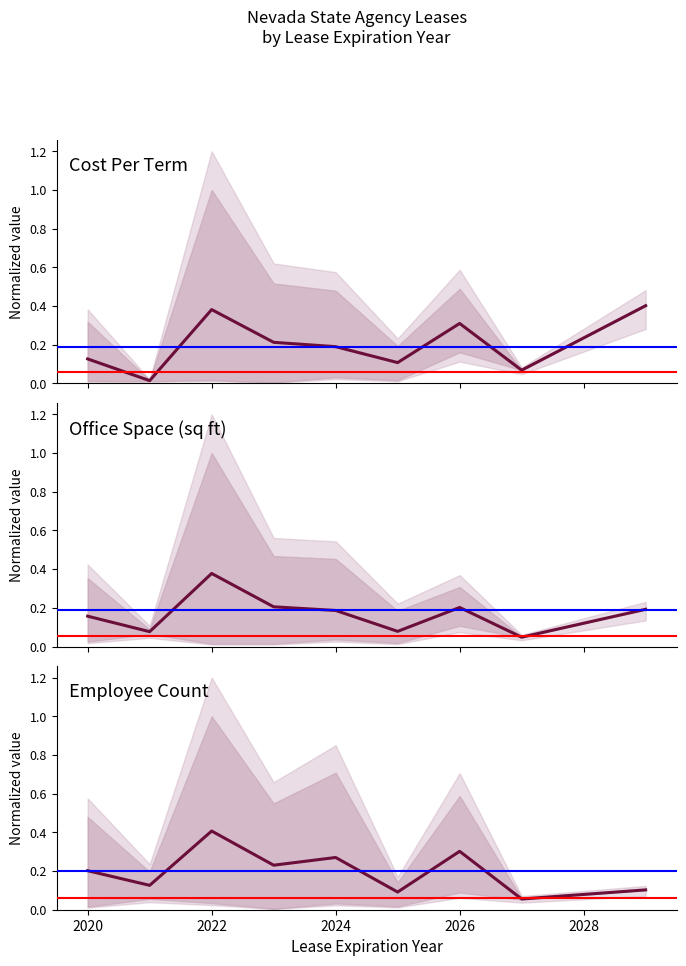

In Employee Count, how many points are higher than both neighbors (excluding endpoints)?

3